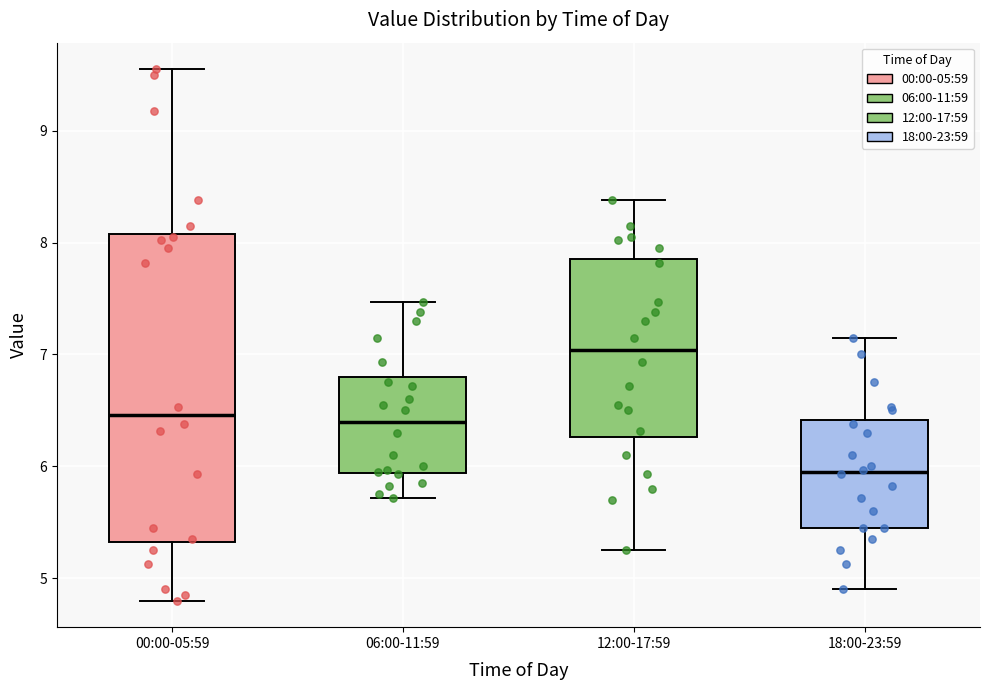

Reading left to right, read every box against the y-axis: the position of its median line, the range the box covers, and the ends of its whiskers. The values are not printed on the chart, so give them approximately, as read against the axis.

00:00-05:59: median 6.5, box 5.3 to 8.1, whiskers 4.8 to 9.6
06:00-11:59: median 6.4, box 5.9 to 6.8, whiskers 5.7 to 7.5
12:00-17:59: median 7.0, box 6.3 to 7.9, whiskers 5.3 to 8.4
18:00-23:59: median 6.0, box 5.5 to 6.4, whiskers 4.9 to 7.2